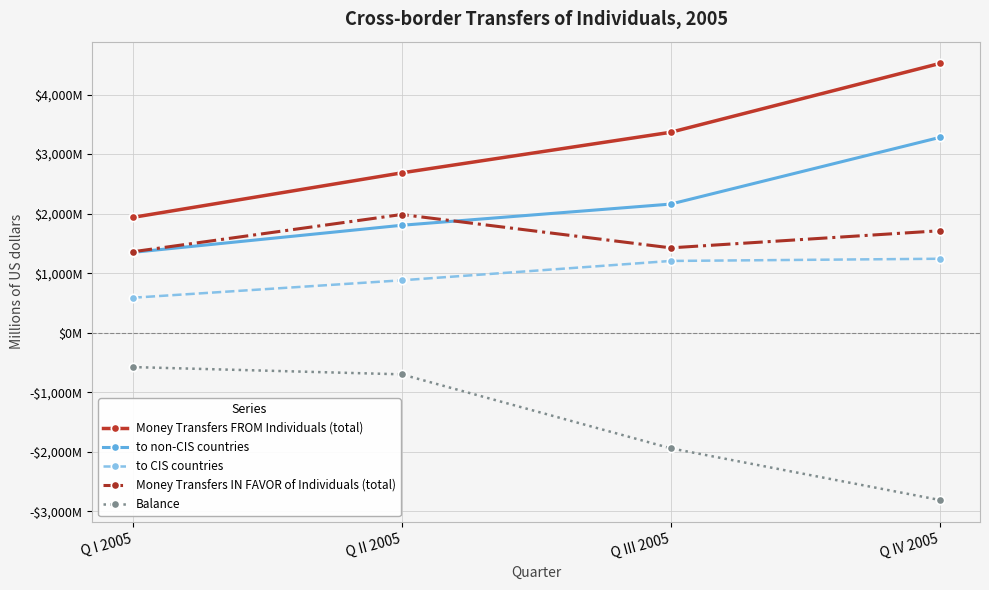

What is the value of the Money Transfers FROM Individuals (total) point at the 4th from the left?

4521